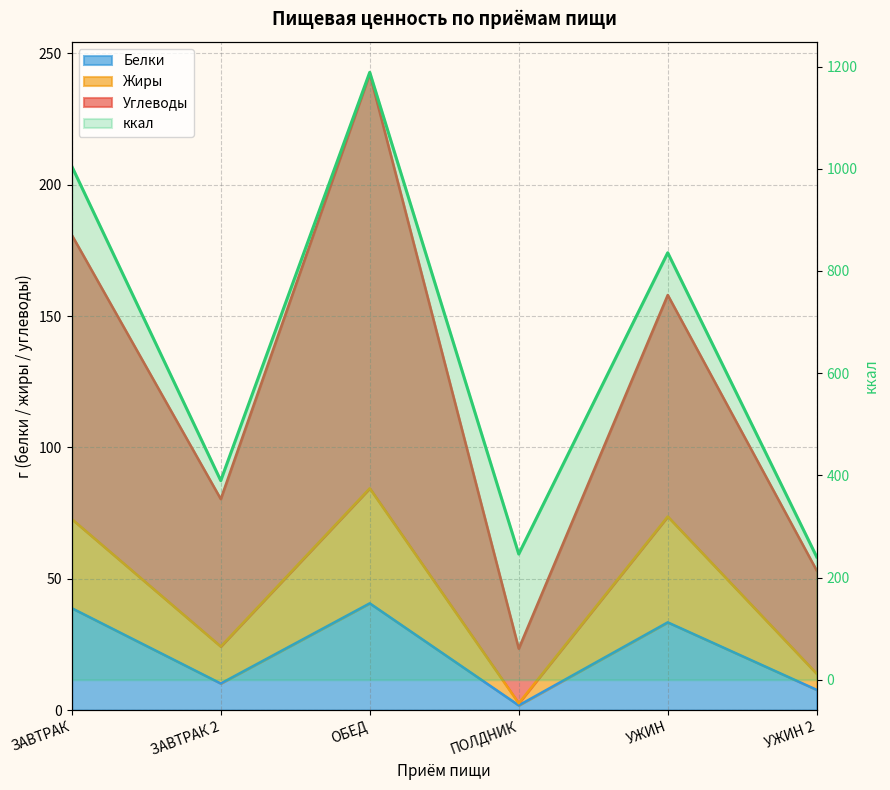

Reading left to right, what are all the values shown in this chart?

Углеводы: ЗАВТРАК=180.9	ЗАВТРАК 2=80.3	ОБЕД=242.2	ПОЛДНИК=23.4	УЖИН=158.0	УЖИН 2=53.1
Белки: ЗАВТРАК=38.8	ЗАВТРАК 2=10.1	ОБЕД=40.6	ПОЛДНИК=1.8	УЖИН=33.4	УЖИН 2=7.7
Жиры: ЗАВТРАК=72.7	ЗАВТРАК 2=24.2	ОБЕД=84.4	ПОЛДНИК=2.6	УЖИН=73.7	УЖИН 2=13.8
ккал: ЗАВТРАК=1004.9	ЗАВТРАК 2=389.7	ОБЕД=1188.6	ПОЛДНИК=246.0	УЖИН=835.6	УЖИН 2=240.3